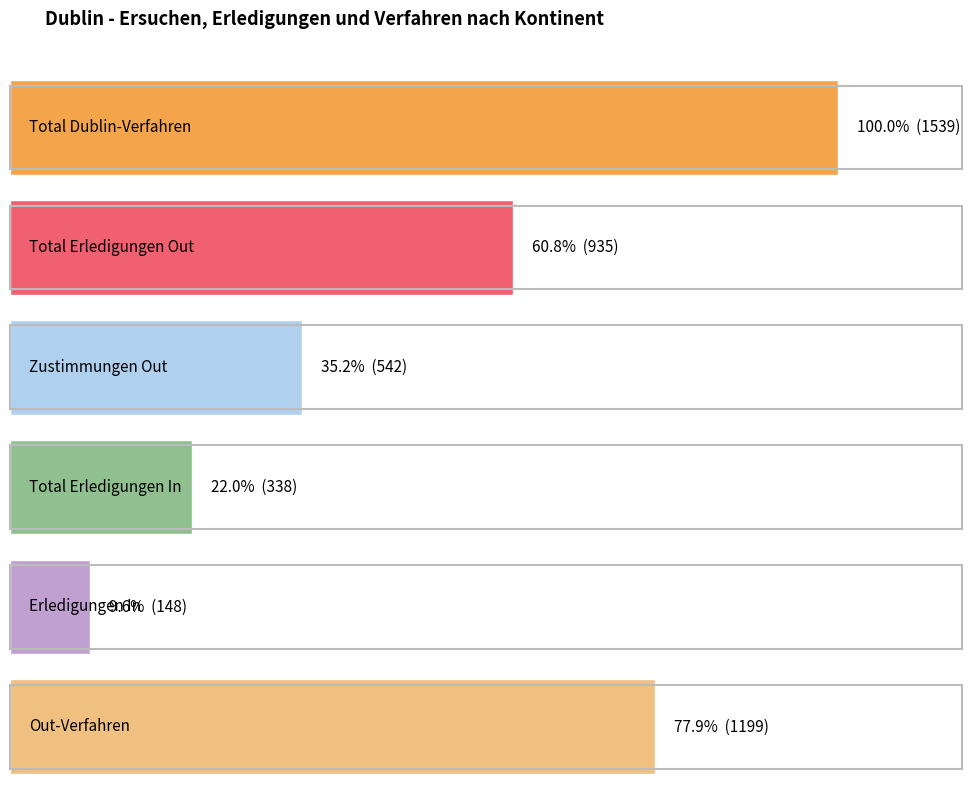

Is the value of Erledigungen In at Gesamttotal greater than the value of Out-Verfahren at Afrika?

No